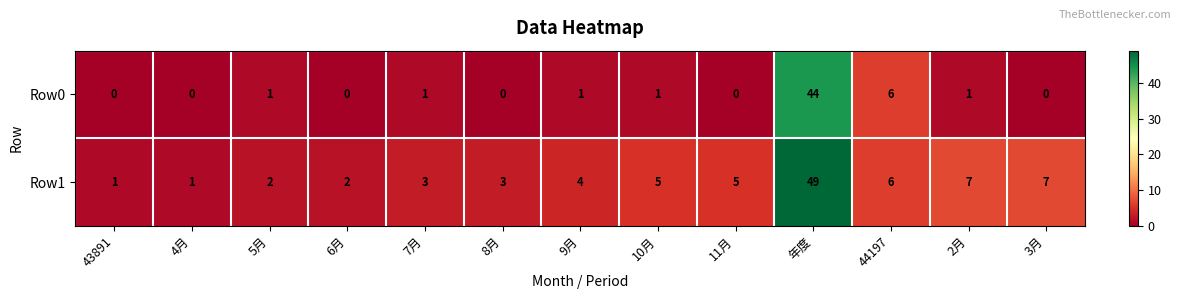

Which series has the widest spread of values?

Row1